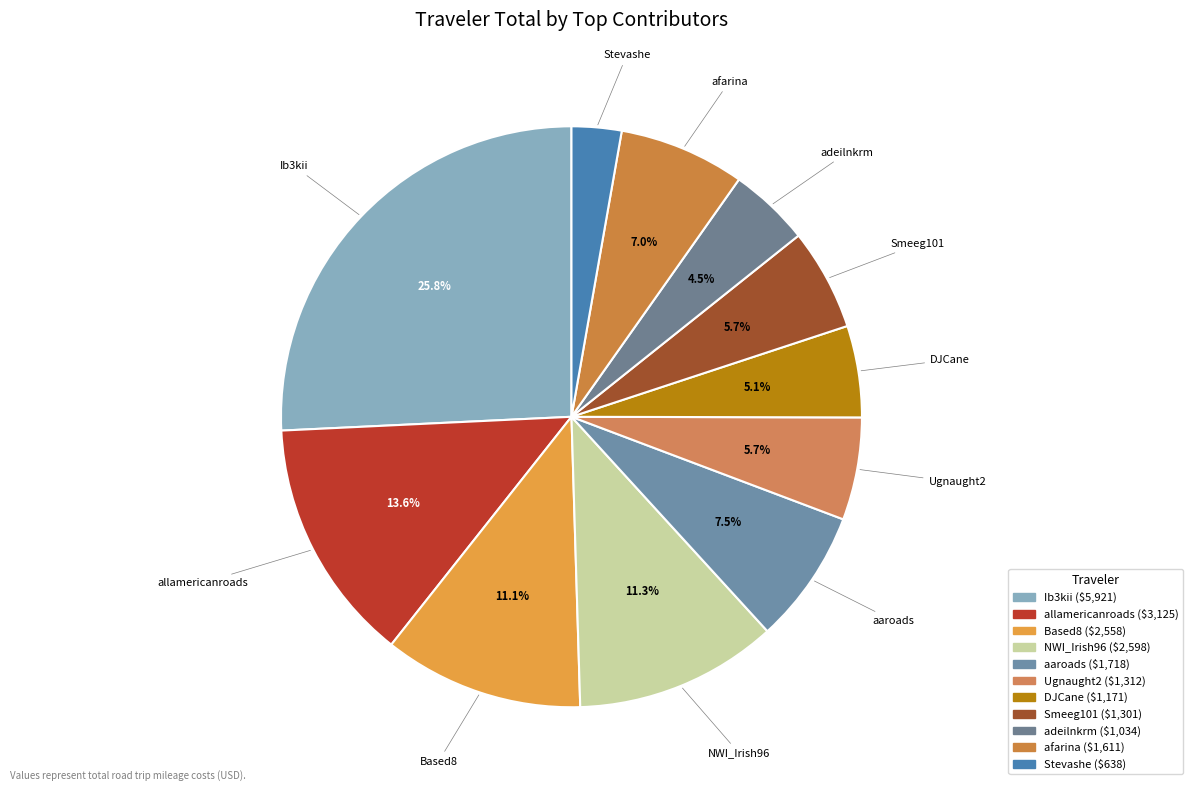

How many segments does this pie chart have?

11